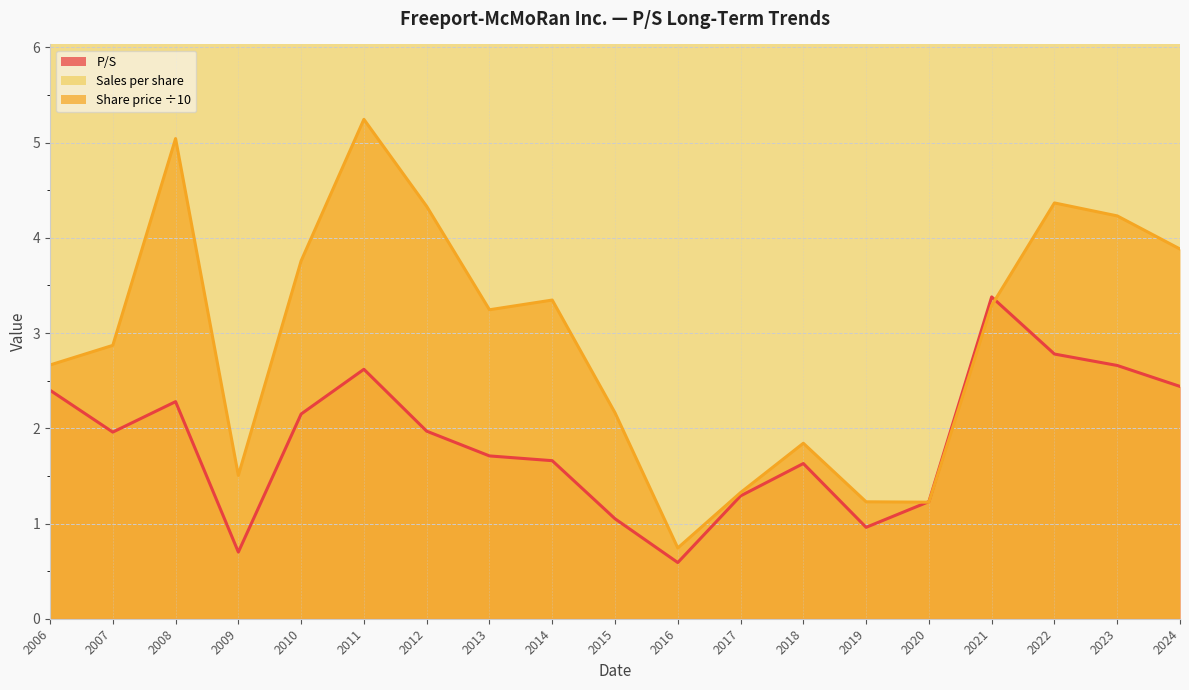

The value of P/S at 2012 is 2.0. True or false?

True